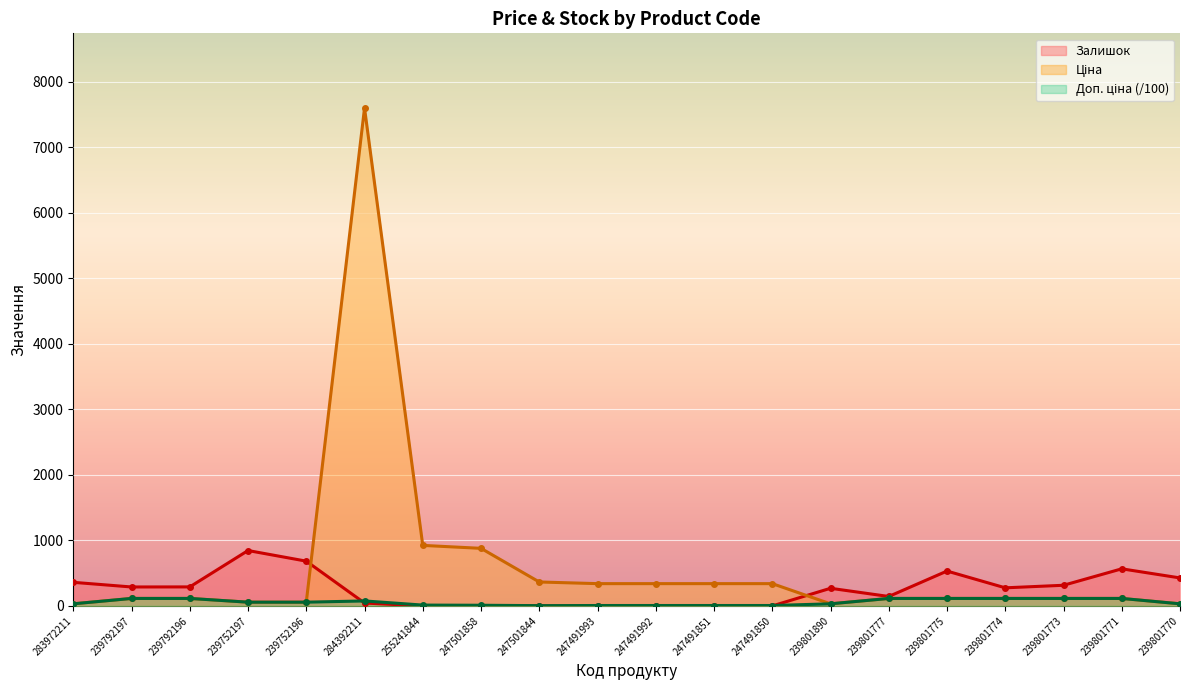

True or false: Ціна has more than 2 points higher than both neighbors.

False